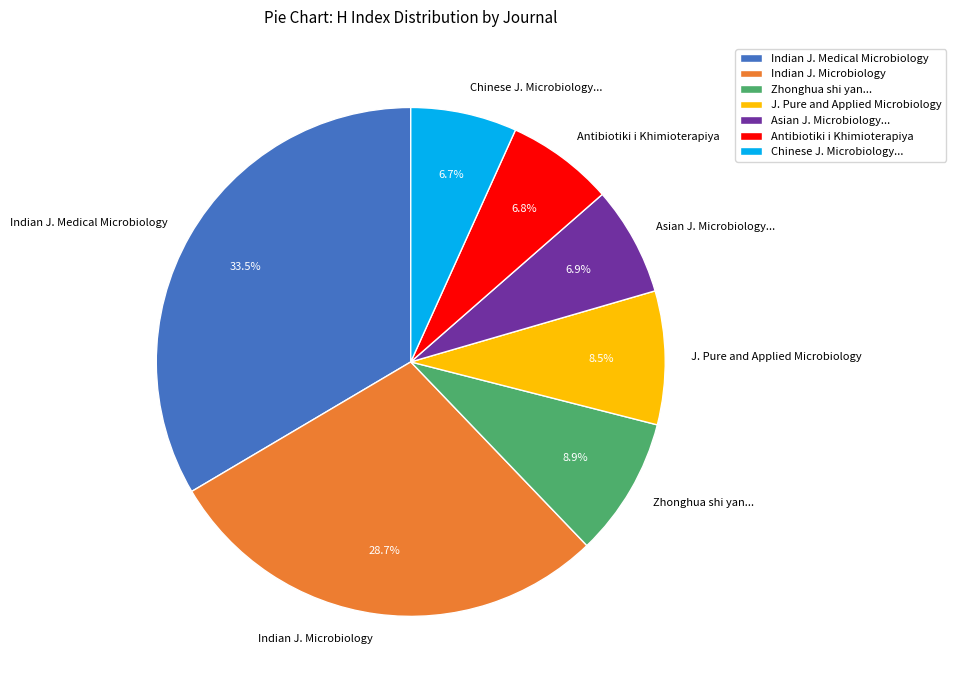

What percentage is NOT represented by Antibiotiki i Khimioterapiya?

93.2%